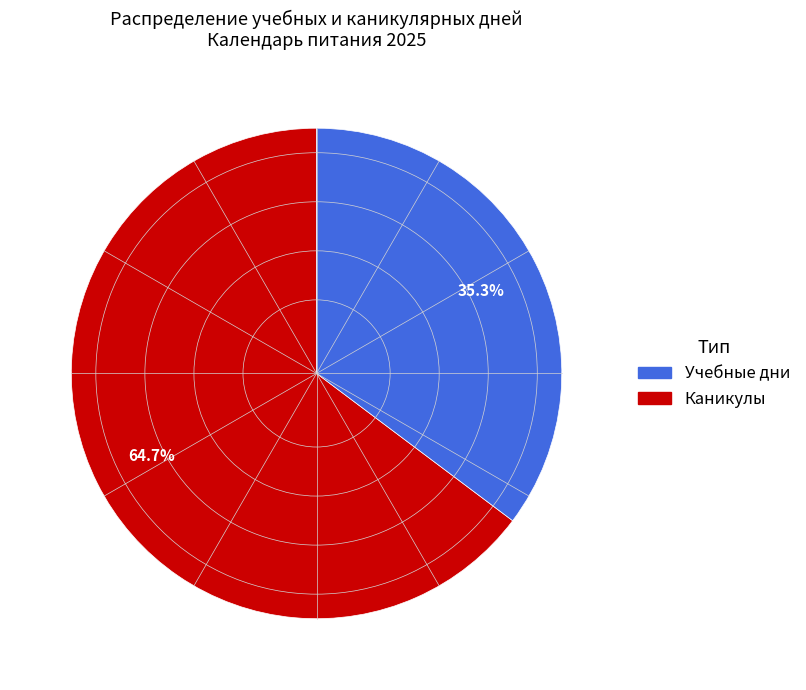

Is there any slice that represents more than half of the pie?

Yes